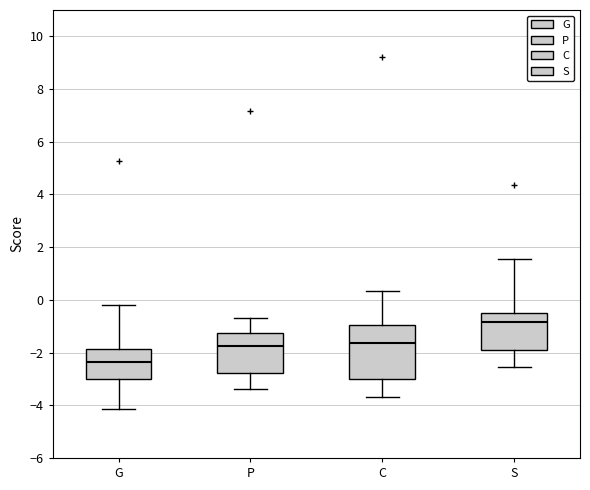

Reading left to right, transcribe this box plot: for each box, give where its median line is, the range the box spans, and where its two whiskers end, as read against the y-axis. The values are not printed on the chart, so give them approximately, as read against the axis.

G: median -2.4, box -3.0 to -1.8, whiskers -4.2 to -0.2
P: median -1.8, box -2.8 to -1.2, whiskers -3.4 to -0.6
C: median -1.6, box -3.0 to -1.0, whiskers -3.6 to 0.4
S: median -0.8, box -2.0 to -0.4, whiskers -2.6 to 1.6